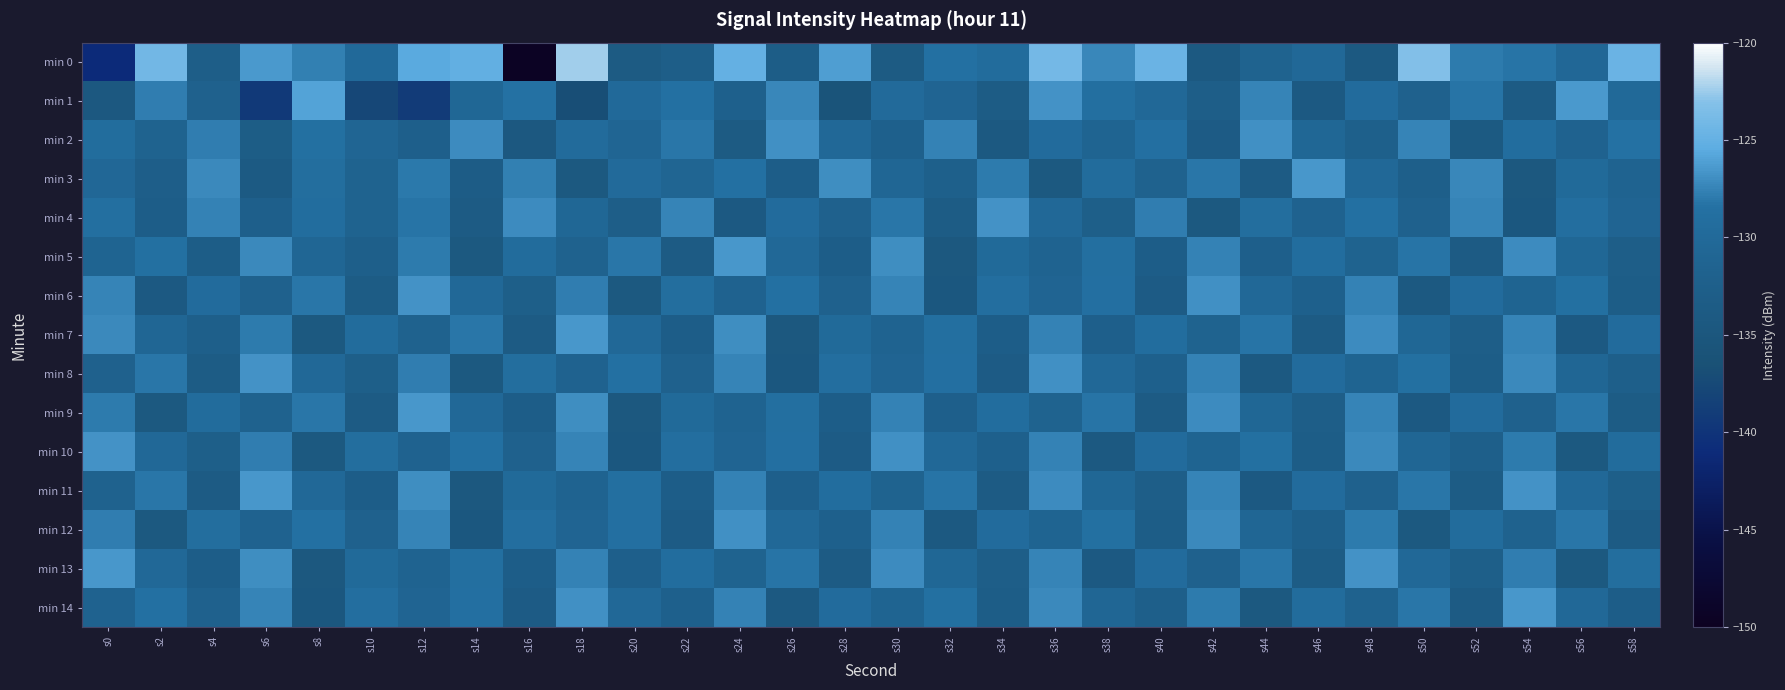

What is the smallest value displayed?

-149.5